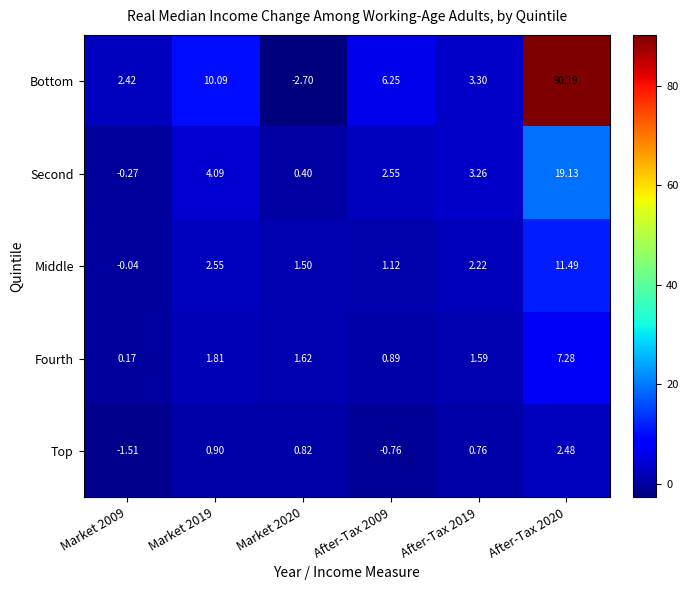

What is the total value across all series at Market 2019?

19.4